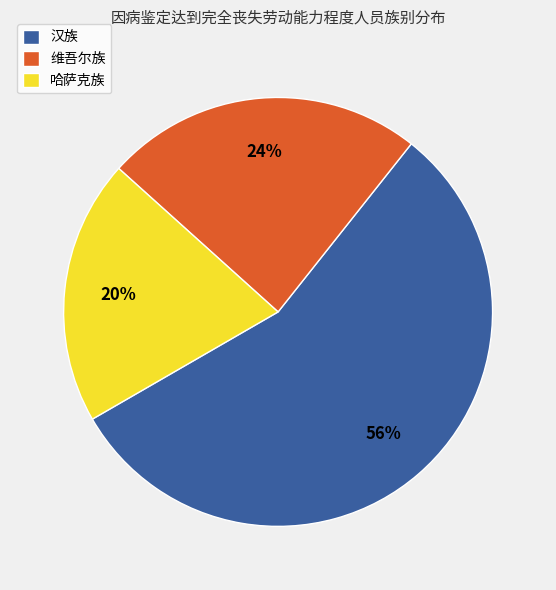

What is the ratio of the value at 哈萨克族 to the value at 维吾尔族?

0.8